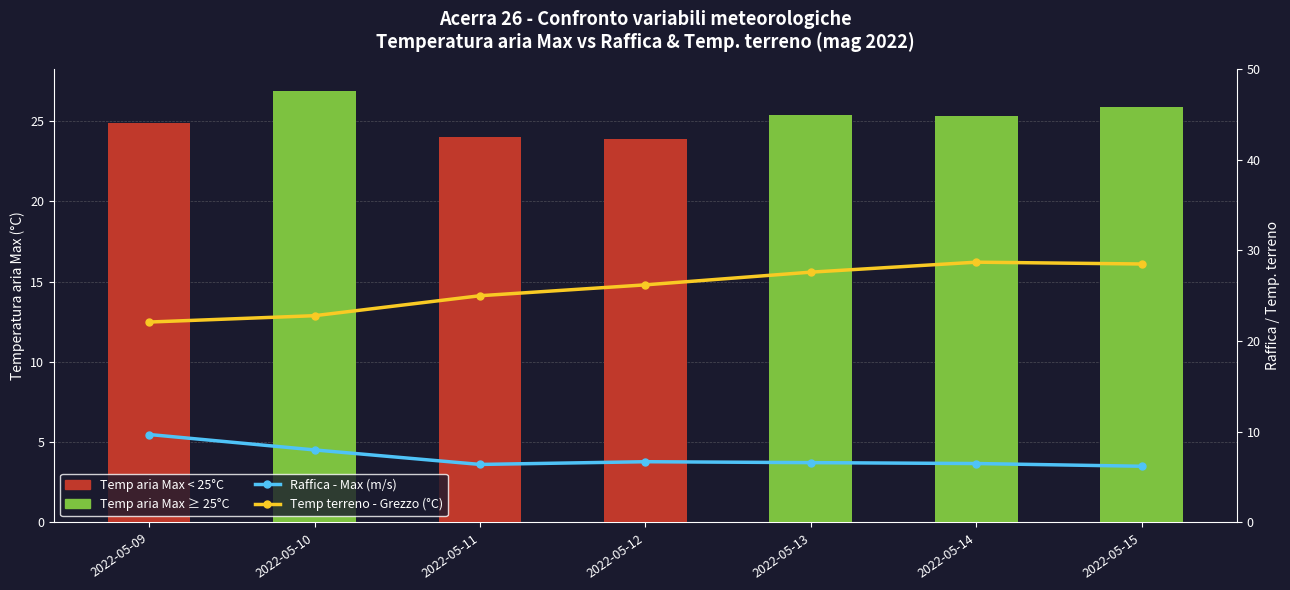

Is it true that Raffica - Max (m/s) equals 6.4 at 2022-05-11?

True